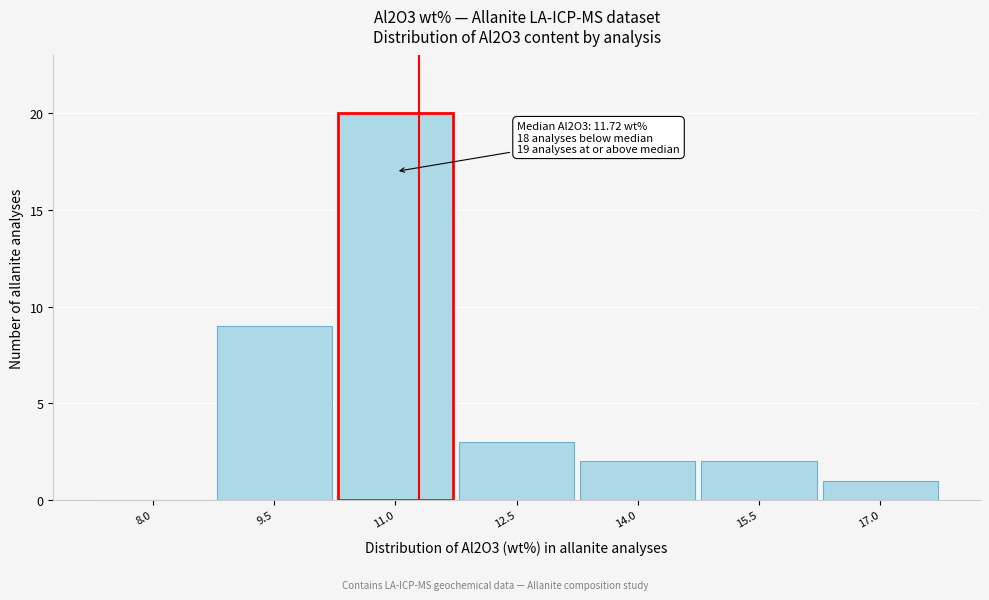

Reading left to right, extract all data points from this chart.

8.0=0	9.5=9	11.0=20	12.5=3	14.0=2	15.5=2	17.0=1